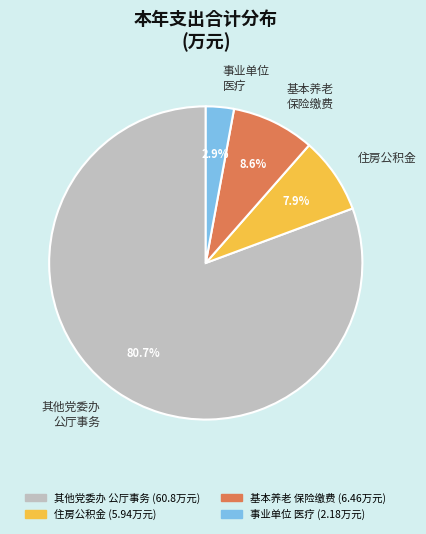

Do 基本养老 保险缴费 and 住房公积金 together represent more than half of the pie?

No